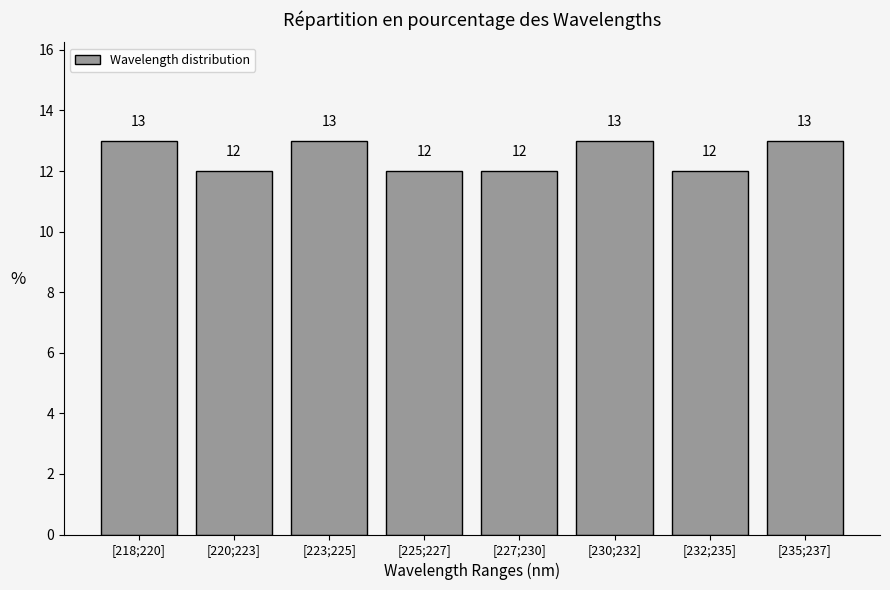

Reading right to left, list all the values displayed in this chart.

[235;237]=13	[232;235]=12	[230;232]=13	[227;230]=12	[225;227]=12	[223;225]=13	[220;223]=12	[218;220]=13